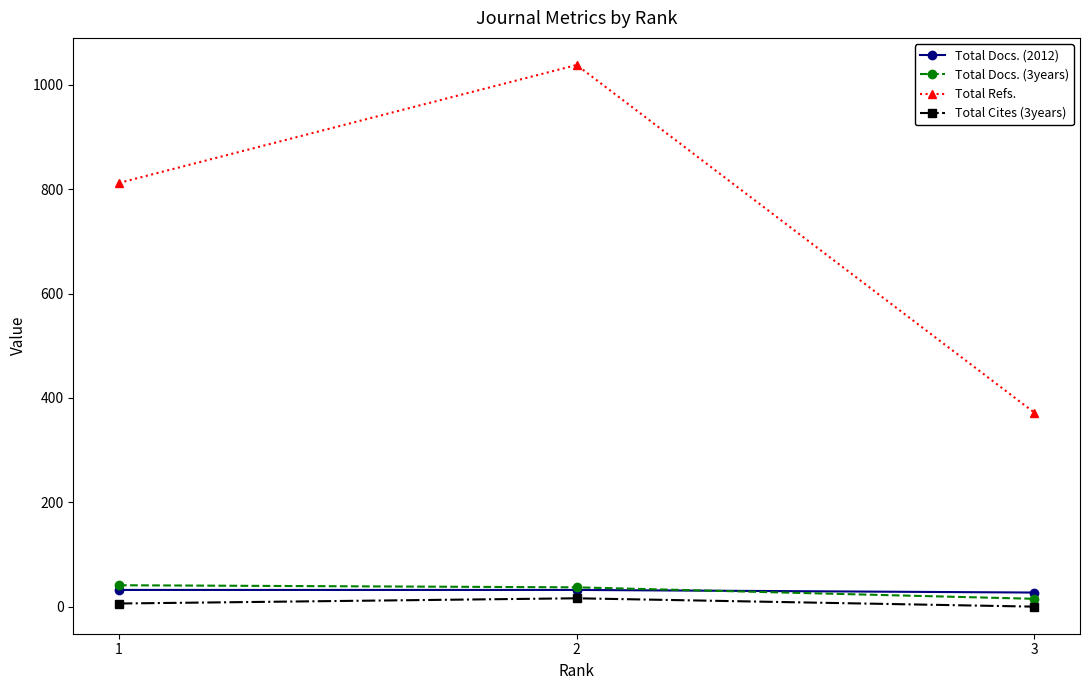

The value of Total Docs. (2012) at 3 is 27. True or false?

True